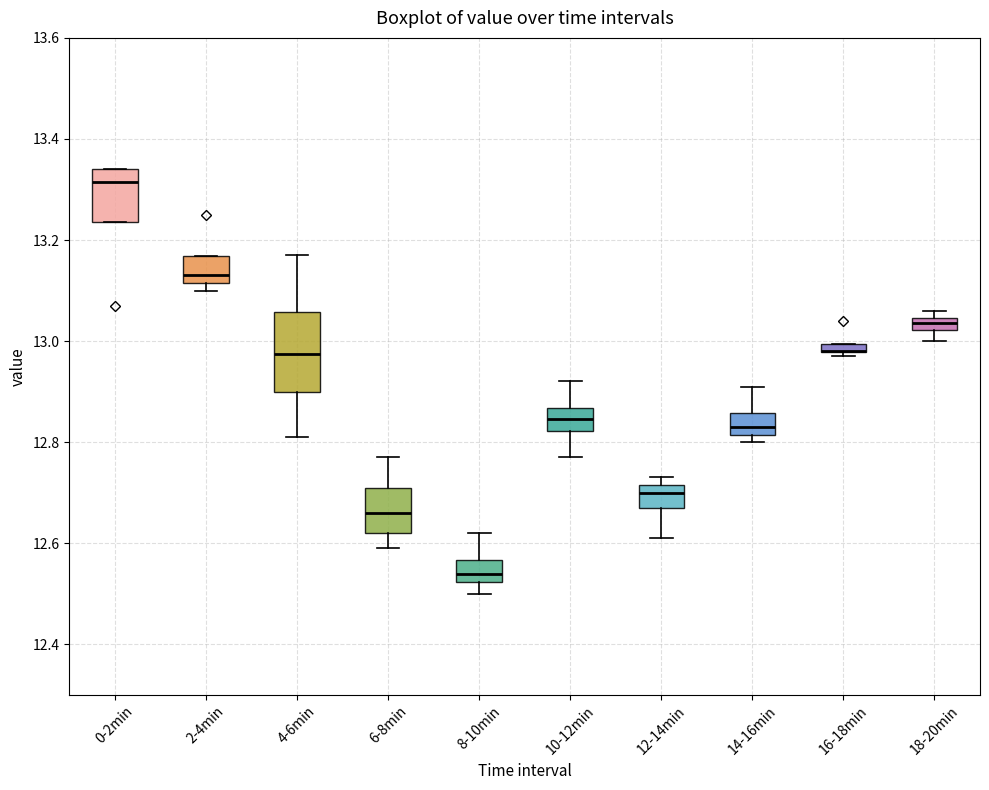

Which box is the tallest, from its lower edge to its upper edge?

4-6min